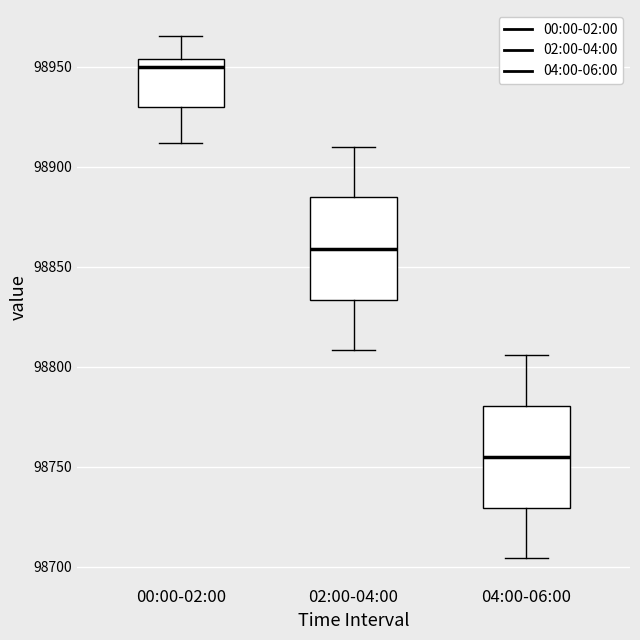

Which box's median line is the highest?

00:00-02:00